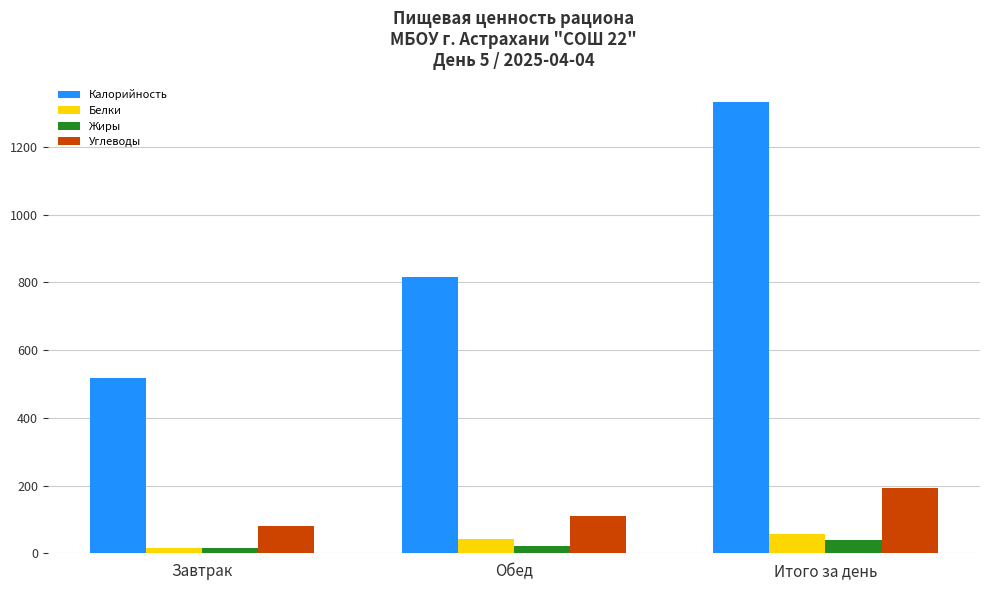

What is the value of the Углеводы bar at the 3rd from the left?

192.7